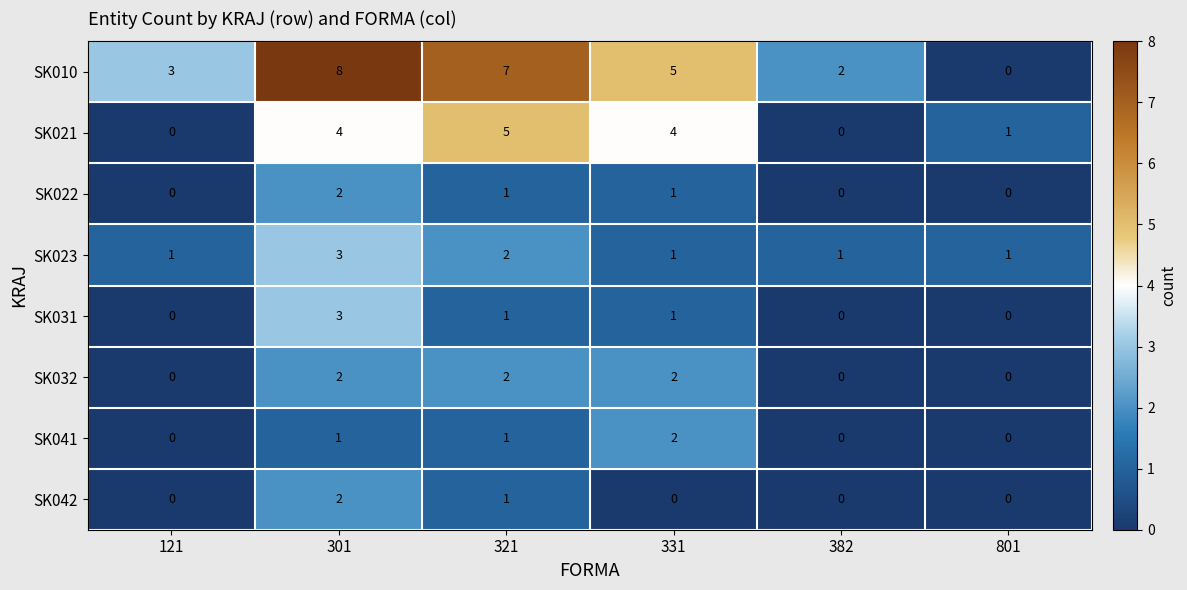

What is the maximum value shown in the chart?

8